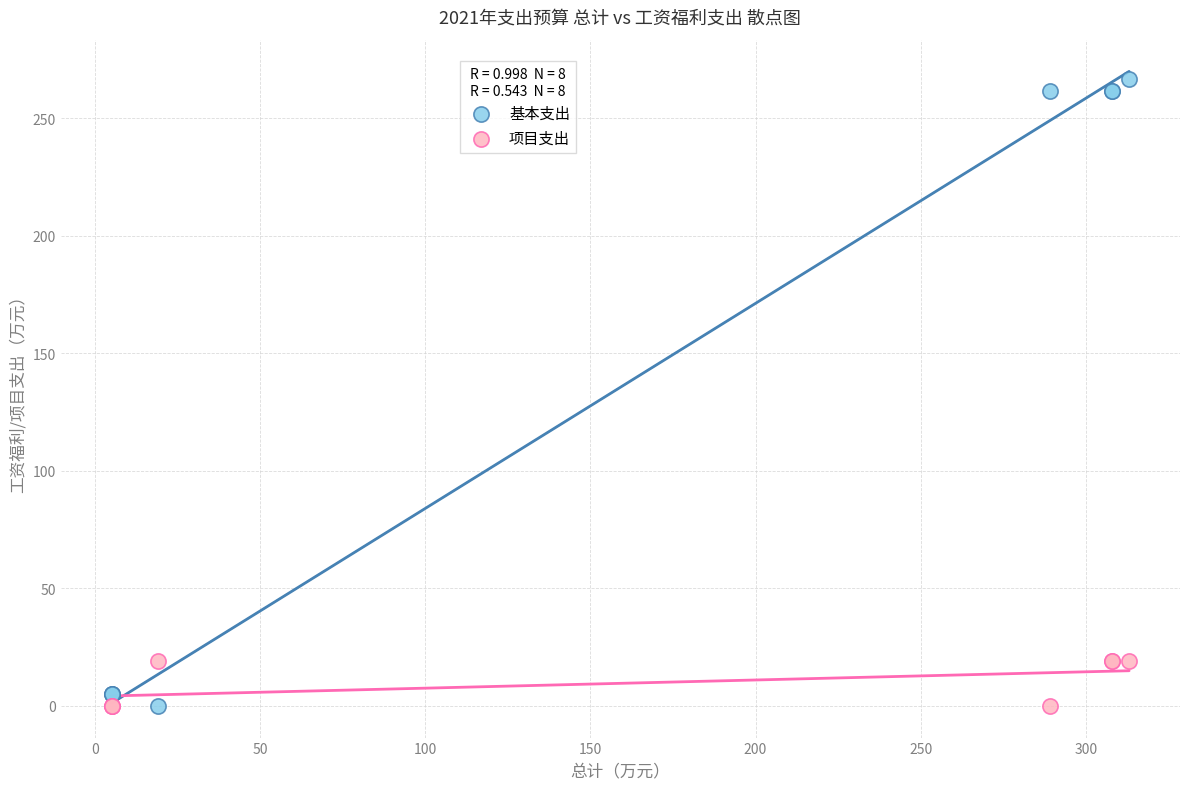

What is the X range (max minus min) for the scatter plot?

308.0